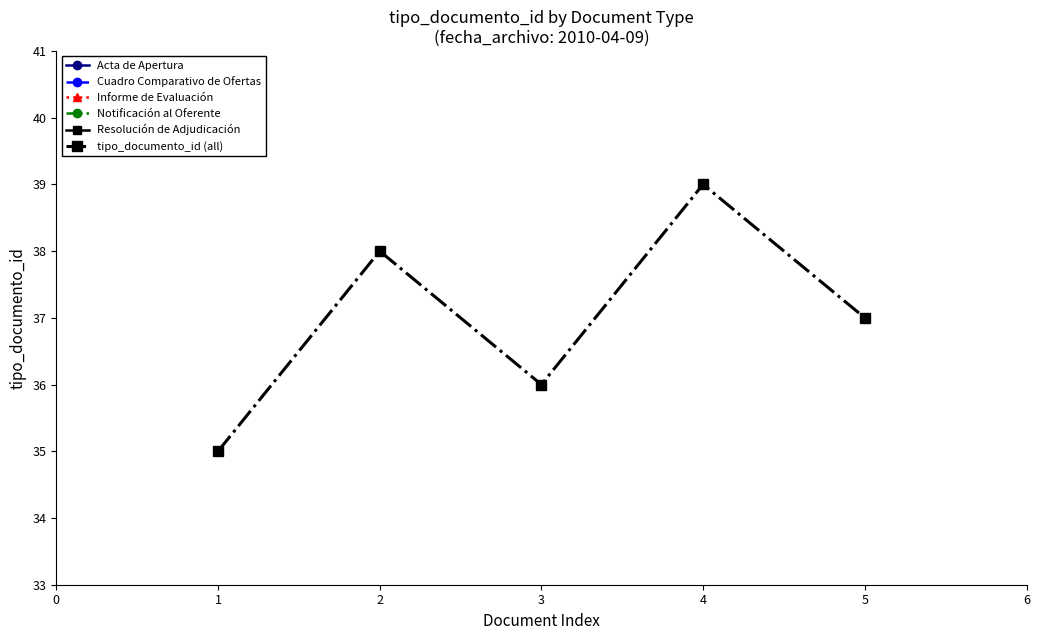

How many values exceed 37?

2